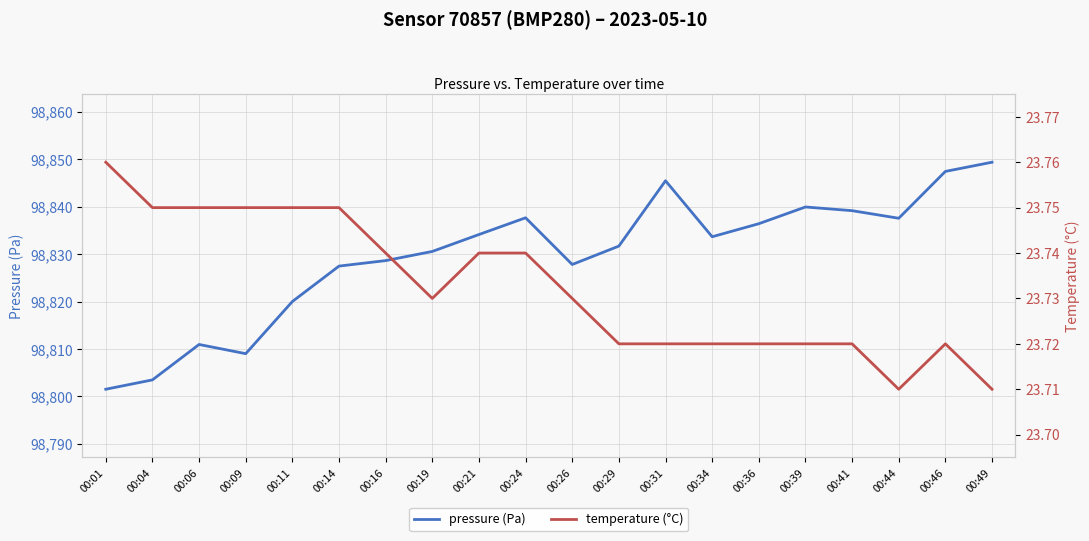

Between 00:31 and 00:16, which is larger?

00:31